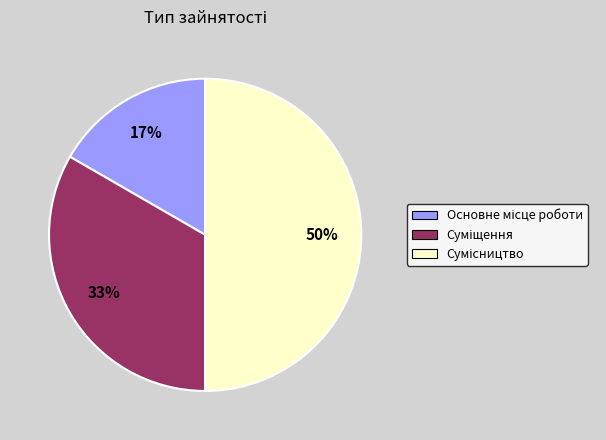

To the nearest percent, what is the average slice percentage?

33%